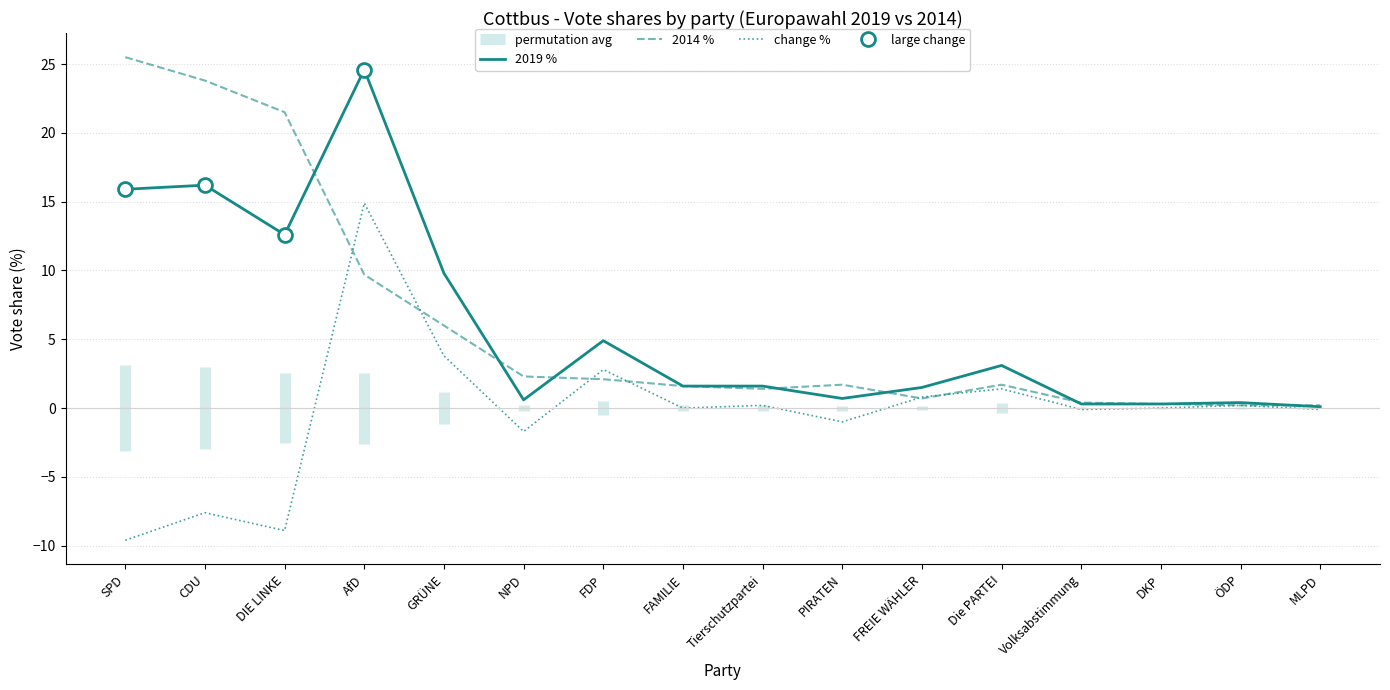

True or false: 2019 % has more than 1 interior local peaks.

True